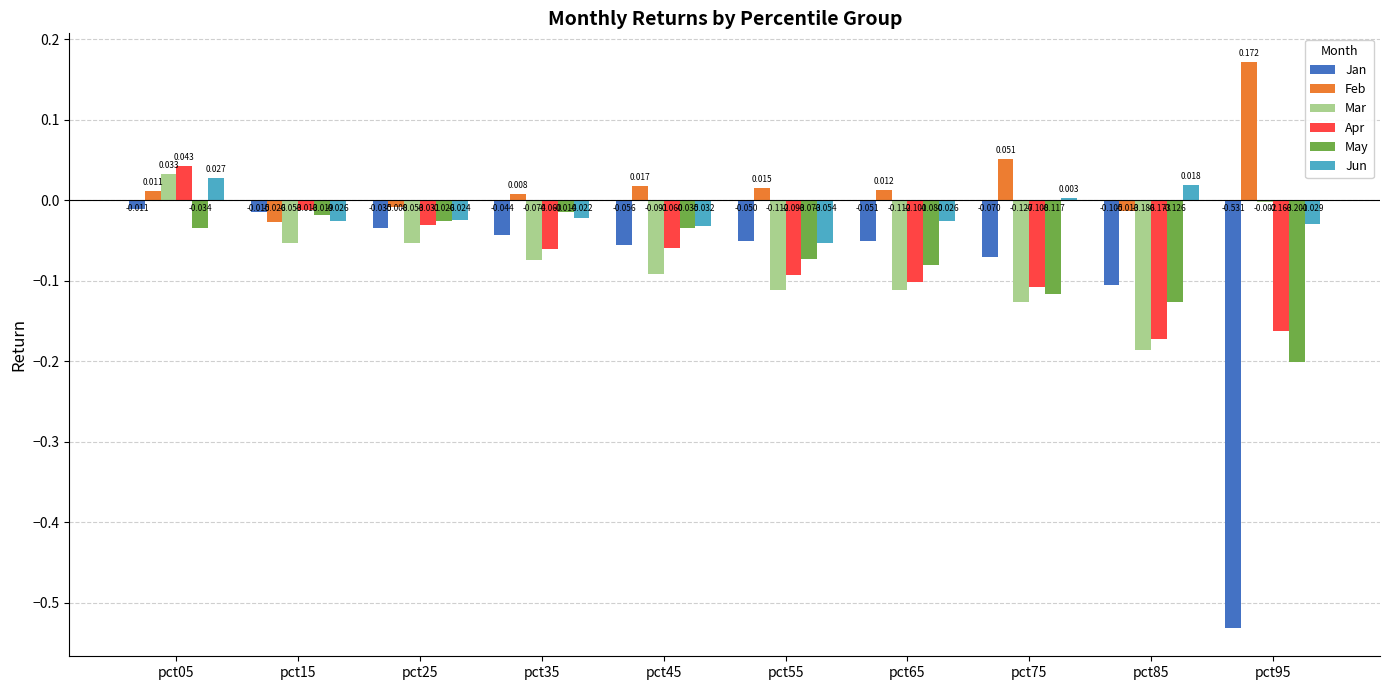

Is the value of Feb at pct75 greater than the value of Jun at pct75?

Yes